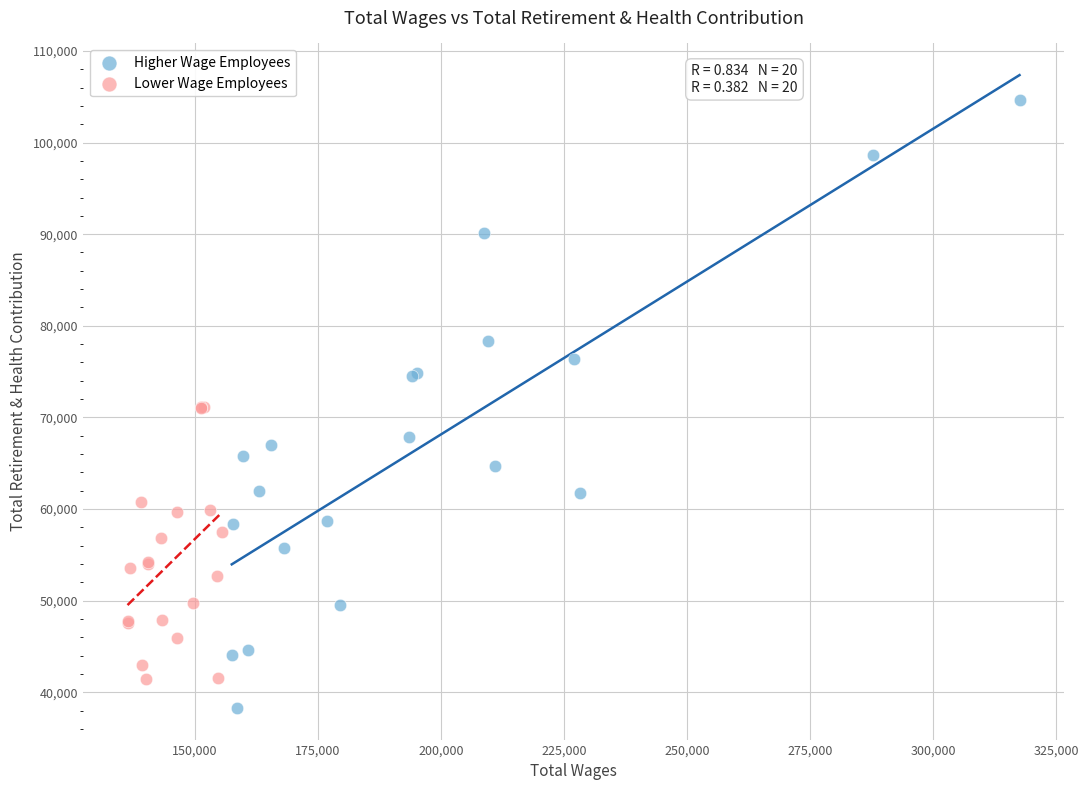

Which series has the widest spread of Y values?

Higher Wage Employees